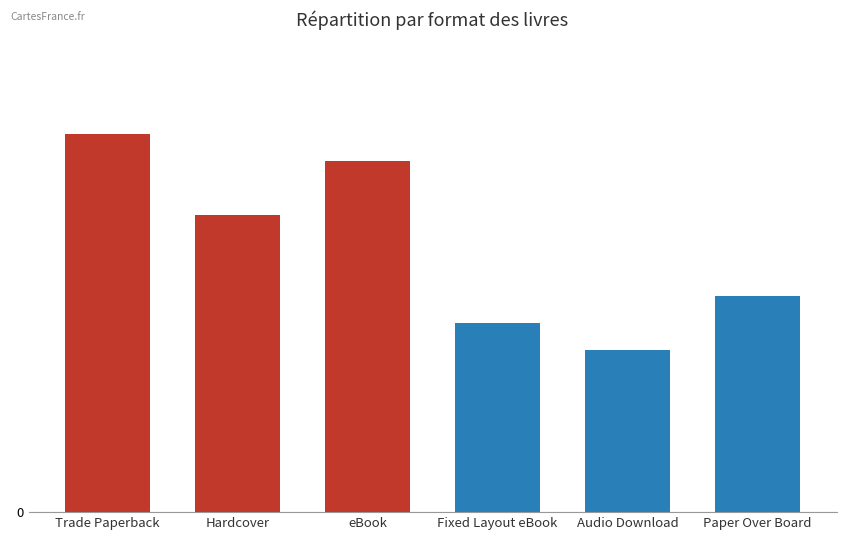

What is the sum of the values at Hardcover and Trade Paperback?

25